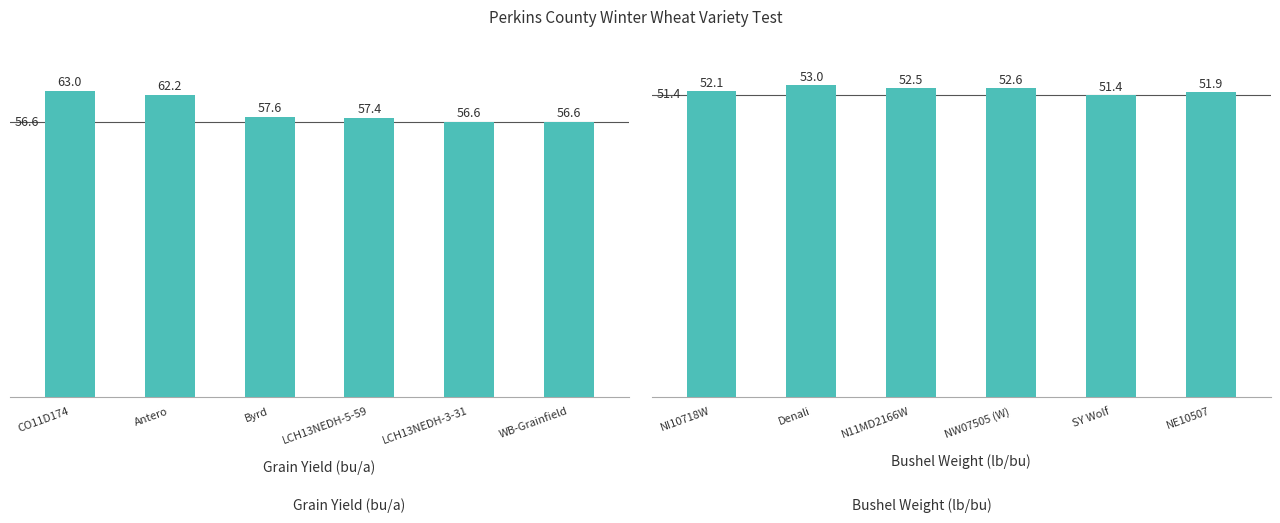

At CO11D174, list the series in order from largest to smallest.

Grain Yield (bu/a), Bushel Weight (lb/bu)